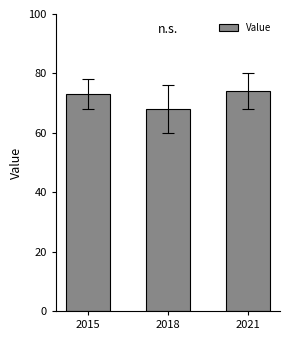

What value does the data have at 2021?

74